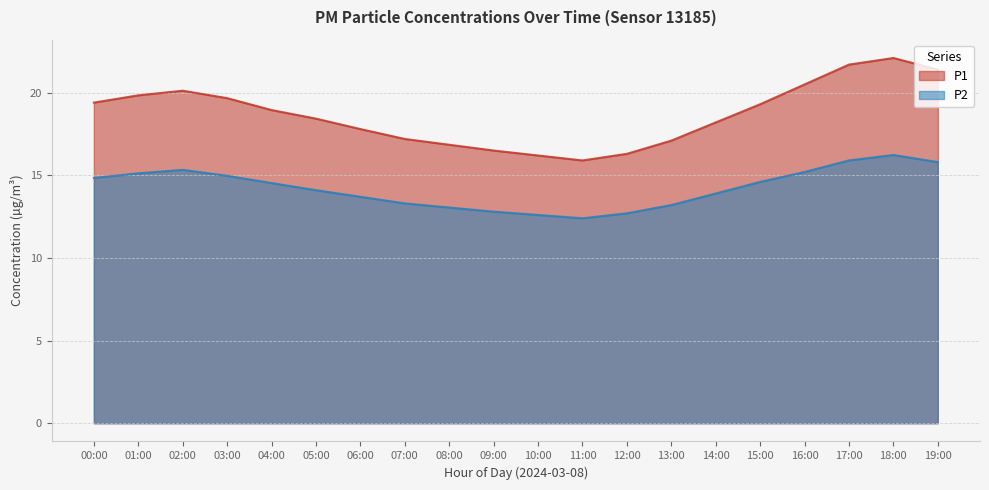

Between 14:00 and 02:00, which is larger?

02:00